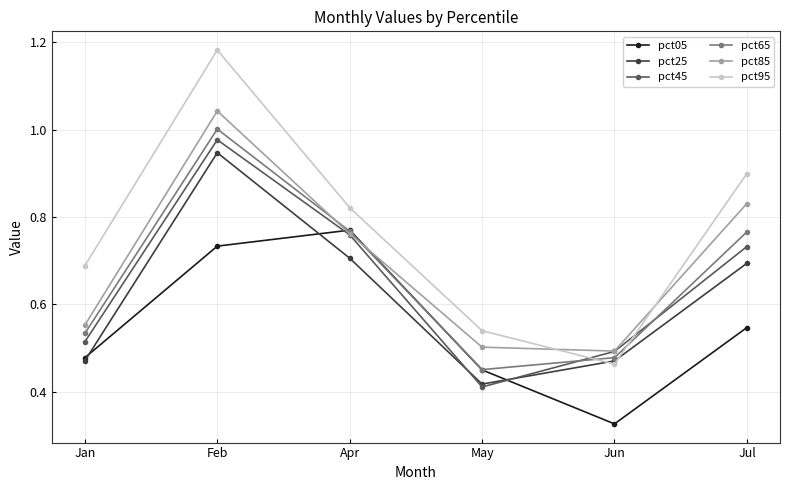

Which label corresponds to the smallest value in the chart?

Jun